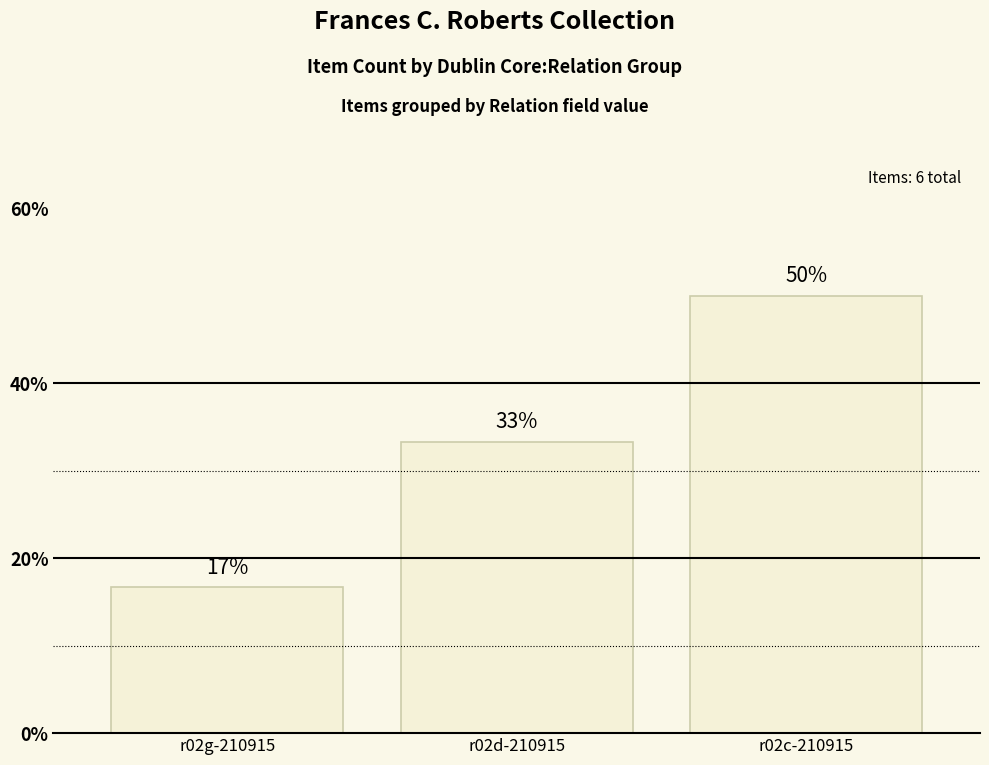

What is the difference between the maximum and minimum values?

33.3